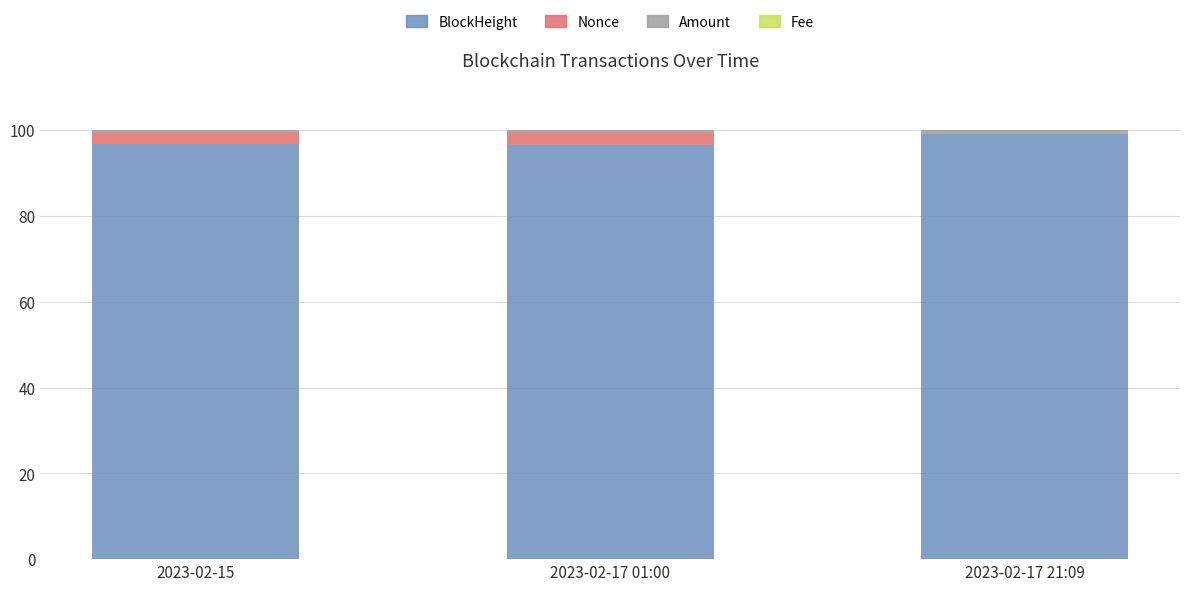

The BlockHeight series shows 96.5 at 2023-02-17 01:00. True or false?

True